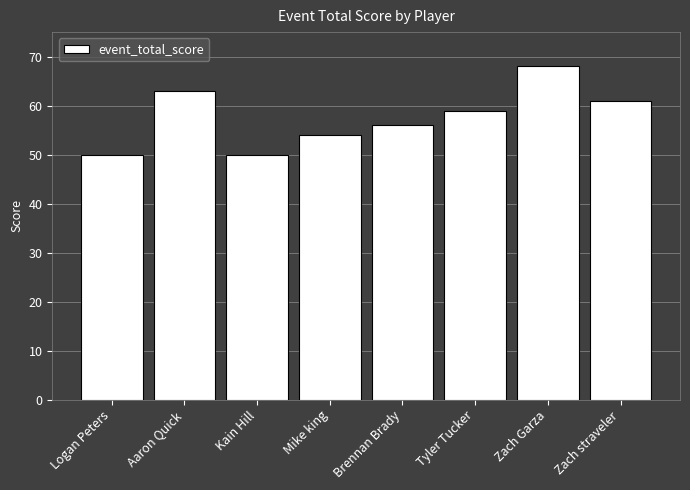

Approximately how many times larger is the value at Kain Hill compared to Logan Peters?

1.0